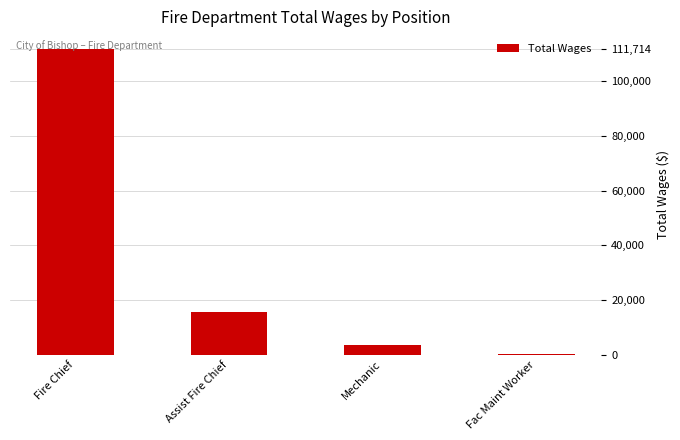

Reading left to right, extract all data points from this chart.

Fire Chief=111714	Assist Fire Chief=15600	Mechanic=3402	Fac Maint Worker=150